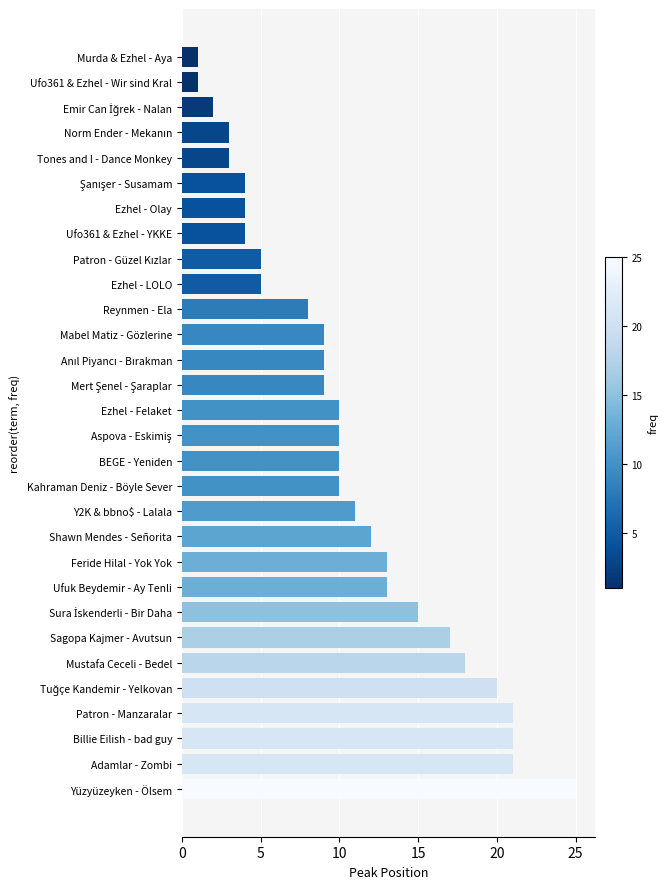

What is the minimum value shown in the chart?

1